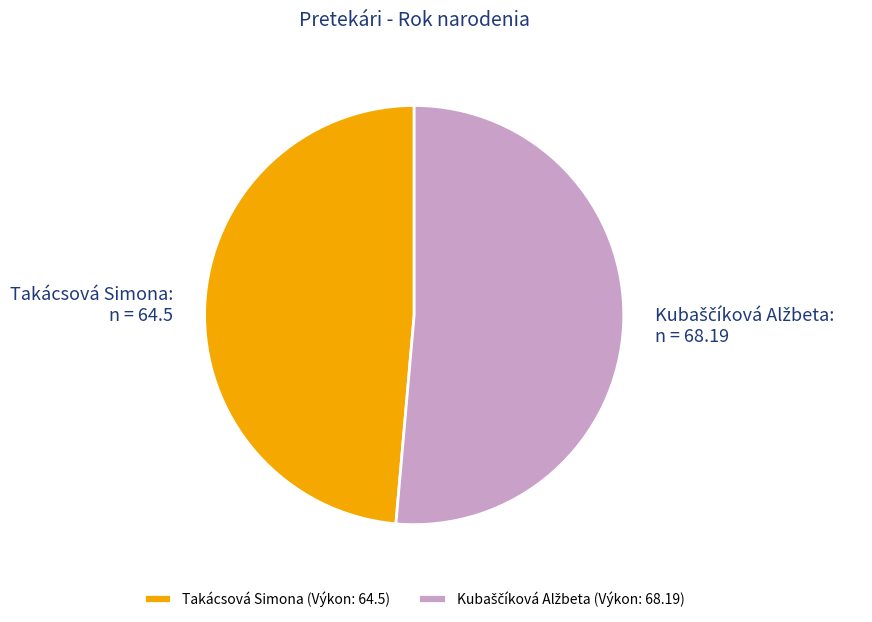

Is it true that Takácsová Simona (Výkon: 64.5) is 49% of the pie?

True